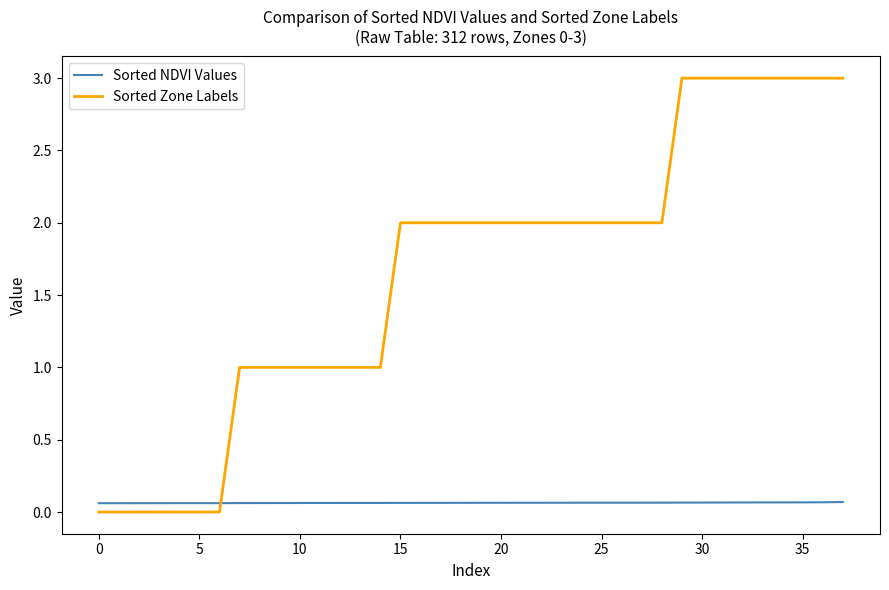

After their last crossing, which series has the higher values: Sorted Zone Labels or Sorted NDVI Values?

Sorted Zone Labels